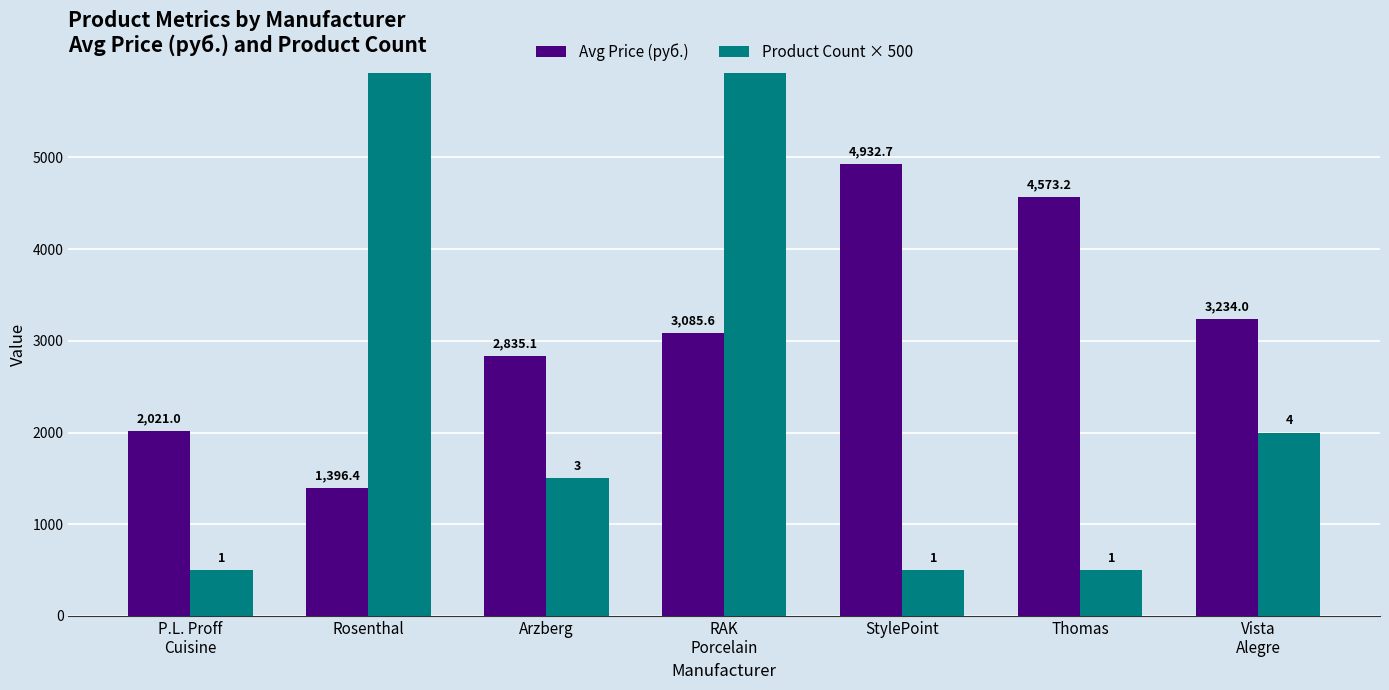

Rank the series by their maximum value, from highest to lowest.

Product Count × 500, Avg Price (руб.)